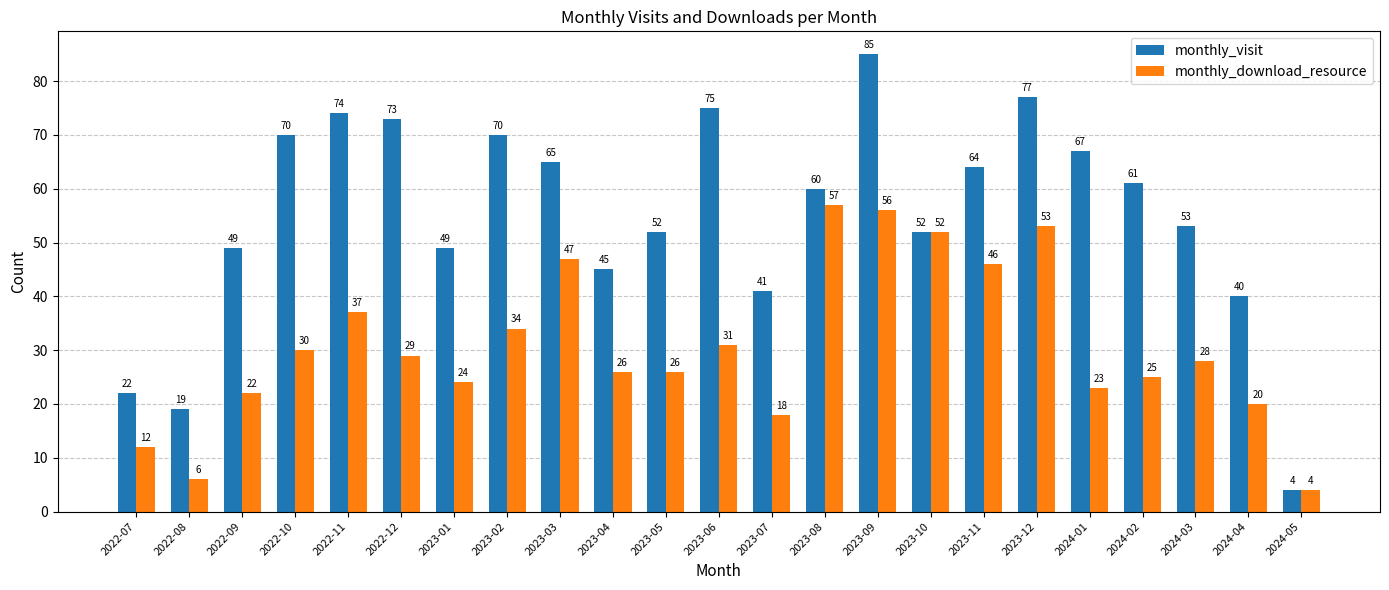

At which label does monthly_visit reach its minimum?

2024-05